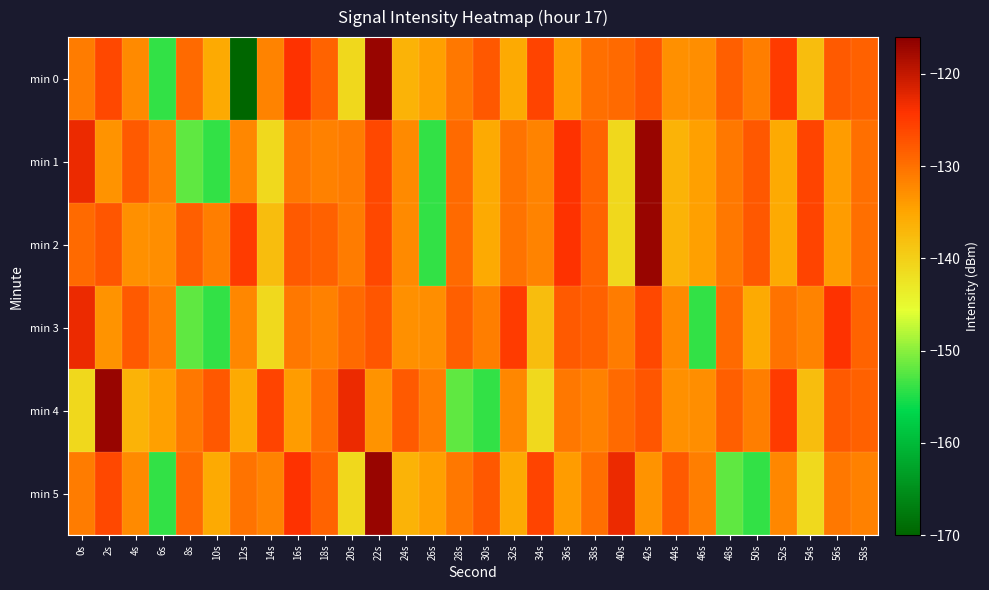

Reading left to right, extract all data points from this chart.

min 0: 0s=-131.0	2s=-126.2	4s=-132.4	6s=-154.1	8s=-129.3	10s=-135.5	12s=-170.3	14s=-131.8	16s=-124.2	18s=-128.8	20s=-141.0	22s=-116.9	24s=-136.6	26s=-134.5	28s=-130.6	30s=-127.7	32s=-135.4	34s=-125.8	36s=-134.0	38s=-129.8	40s=-129.4	42s=-127.5	44s=-133.0	46s=-132.9	48s=-128.3	50s=-131.2	52s=-124.9	54s=-137.8	56s=-128.0	58s=-128.7
min 1: 0s=-122.9	2s=-133.3	4s=-128.0	6s=-131.2	8s=-152.0	10s=-154.1	12s=-132.2	14s=-141.2	16s=-130.6	18s=-131.6	20s=-131.0	22s=-126.2	24s=-132.4	26s=-154.1	28s=-129.3	30s=-135.5	32s=-130.3	34s=-131.8	36s=-124.2	38s=-128.8	40s=-141.0	42s=-116.9	44s=-136.6	46s=-134.5	48s=-130.6	50s=-127.7	52s=-135.4	54s=-125.8	56s=-134.0	58s=-129.8
min 2: 0s=-129.4	2s=-127.5	4s=-133.0	6s=-132.9	8s=-128.3	10s=-131.2	12s=-124.9	14s=-137.8	16s=-128.0	18s=-128.7	20s=-131.0	22s=-126.2	24s=-132.4	26s=-154.1	28s=-129.3	30s=-135.5	32s=-130.3	34s=-131.8	36s=-124.2	38s=-128.8	40s=-141.0	42s=-116.9	44s=-136.6	46s=-134.5	48s=-130.6	50s=-127.7	52s=-135.4	54s=-125.8	56s=-134.0	58s=-129.8
min 3: 0s=-122.9	2s=-133.3	4s=-128.0	6s=-131.2	8s=-152.0	10s=-154.1	12s=-132.2	14s=-141.2	16s=-130.6	18s=-131.6	20s=-129.4	22s=-127.5	24s=-133.0	26s=-132.9	28s=-128.3	30s=-131.2	32s=-124.9	34s=-137.8	36s=-128.0	38s=-128.7	40s=-131.0	42s=-126.2	44s=-132.4	46s=-154.1	48s=-129.3	50s=-135.5	52s=-130.3	54s=-131.8	56s=-124.2	58s=-128.8
min 4: 0s=-141.0	2s=-116.9	4s=-136.6	6s=-134.5	8s=-130.6	10s=-127.7	12s=-135.4	14s=-125.8	16s=-134.0	18s=-129.8	20s=-122.9	22s=-133.3	24s=-128.0	26s=-131.2	28s=-152.0	30s=-154.1	32s=-132.2	34s=-141.2	36s=-130.6	38s=-131.6	40s=-129.4	42s=-127.5	44s=-133.0	46s=-132.9	48s=-128.3	50s=-131.2	52s=-124.9	54s=-137.8	56s=-128.0	58s=-128.7
min 5: 0s=-131.0	2s=-126.2	4s=-132.4	6s=-154.1	8s=-129.3	10s=-135.5	12s=-130.3	14s=-131.8	16s=-124.2	18s=-128.8	20s=-141.0	22s=-116.9	24s=-136.6	26s=-134.5	28s=-130.6	30s=-127.7	32s=-135.4	34s=-125.8	36s=-134.0	38s=-129.8	40s=-122.9	42s=-133.3	44s=-128.0	46s=-131.2	48s=-152.0	50s=-154.1	52s=-132.2	54s=-141.2	56s=-130.6	58s=-131.6